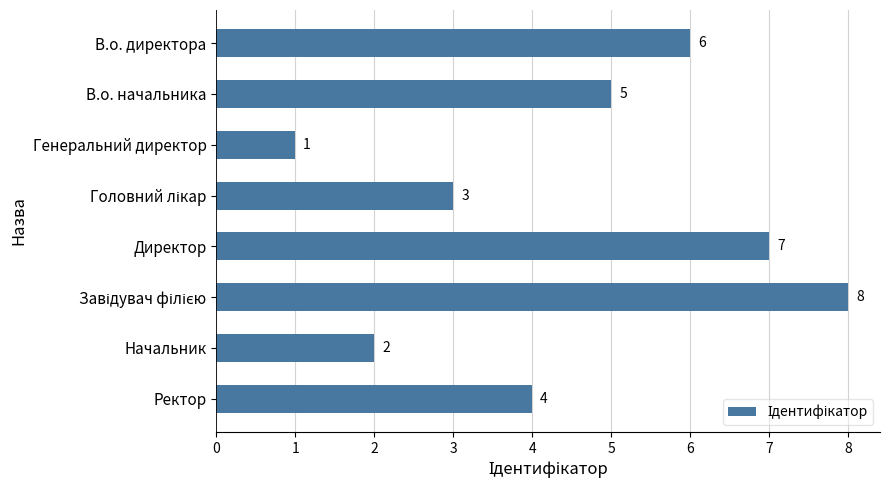

Which has a higher value, В.о. директора or Начальник?

В.о. директора